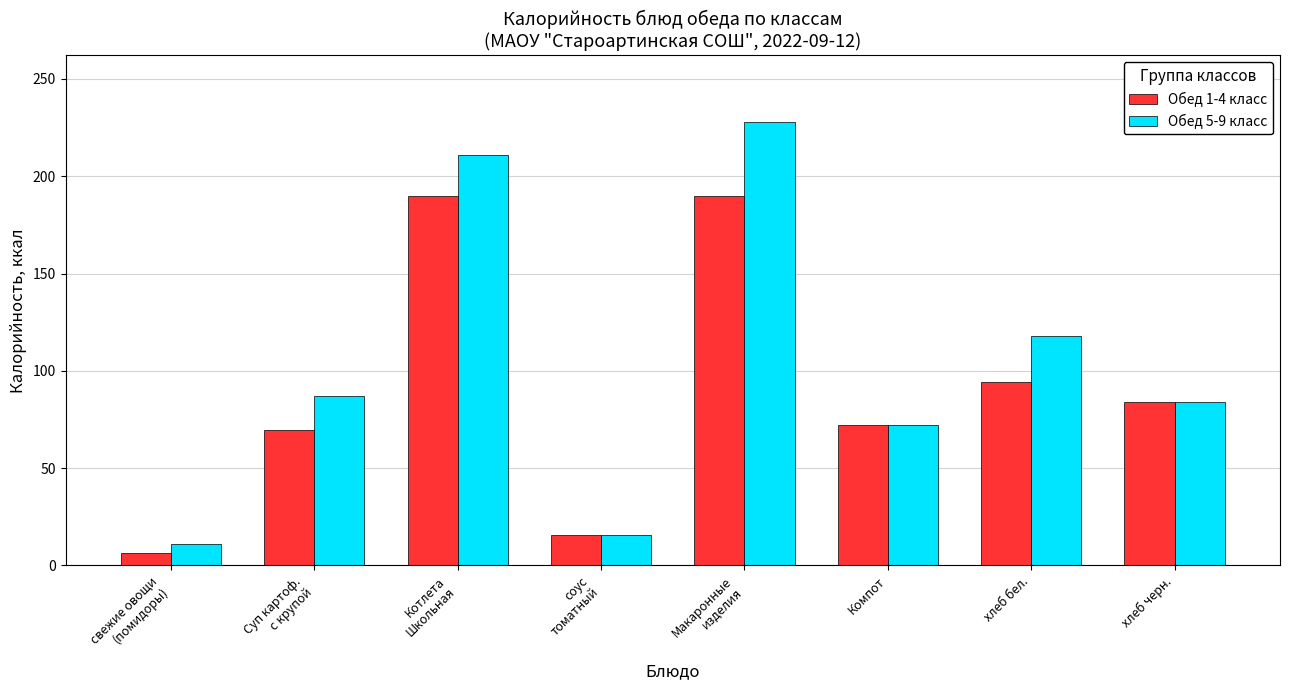

List the series in order of their overall mean, highest first.

Обед 5-9 класс, Обед 1-4 класс